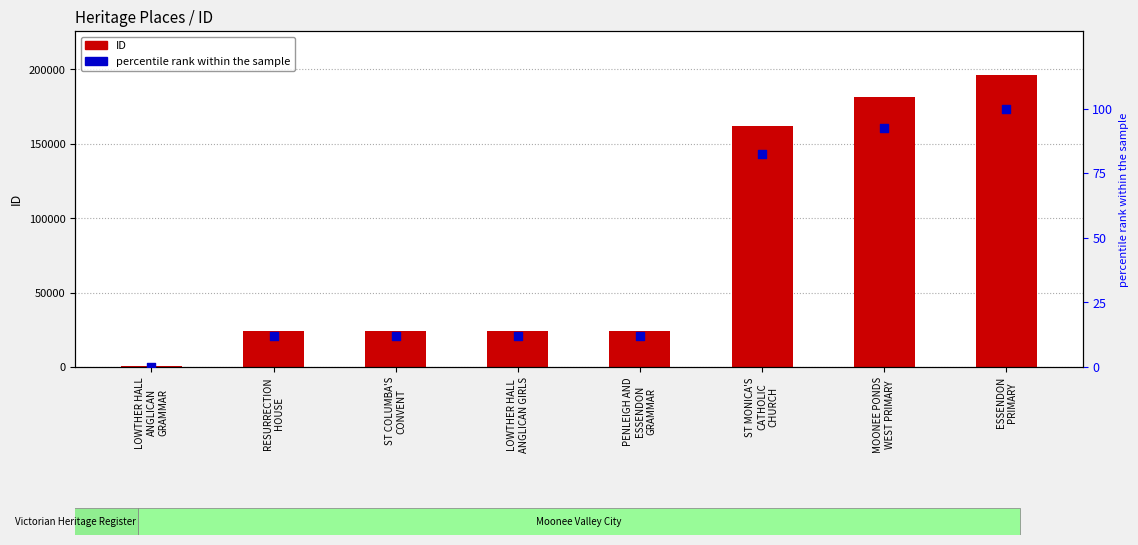

Which series has the largest total across all categories?

ID